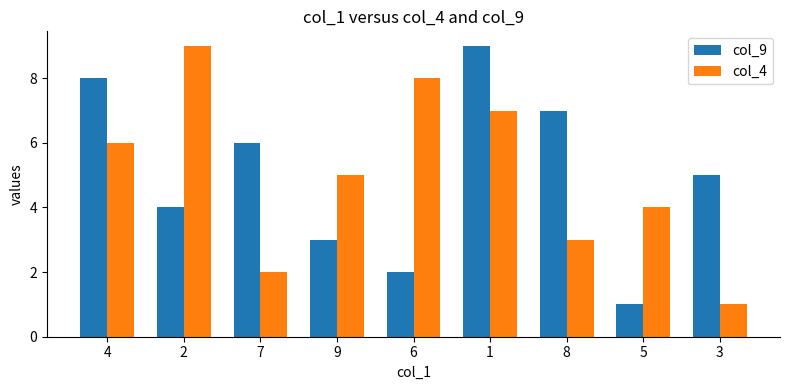

At which category is the sum across all series the highest?

1